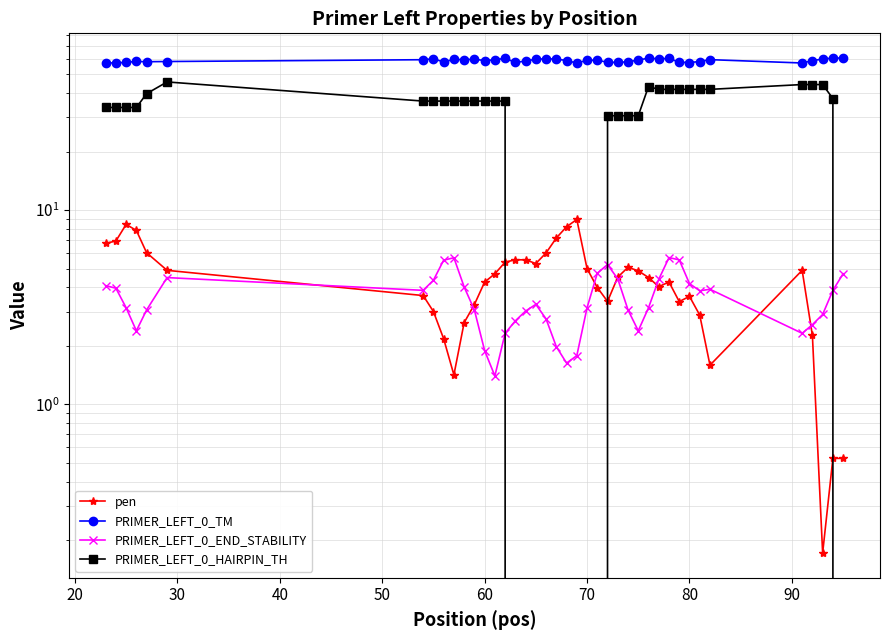

After their last crossing, which series has the higher values: PRIMER_LEFT_0_END_STABILITY or PRIMER_LEFT_0_HAIRPIN_TH?

PRIMER_LEFT_0_END_STABILITY